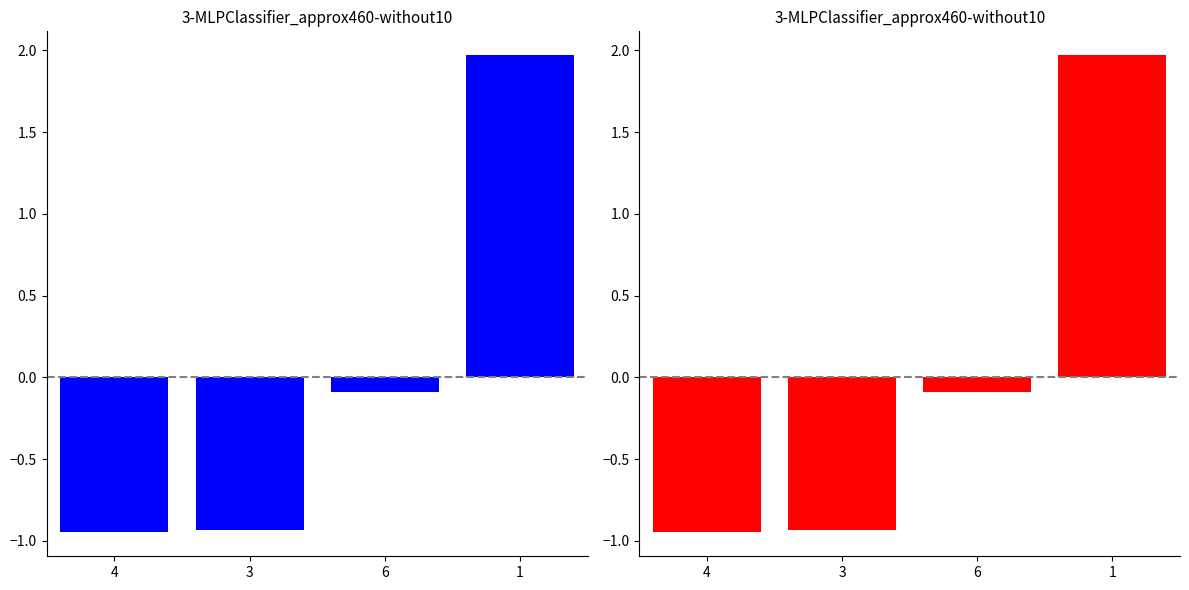

At which category does the chart reach its minimum across all series?

4